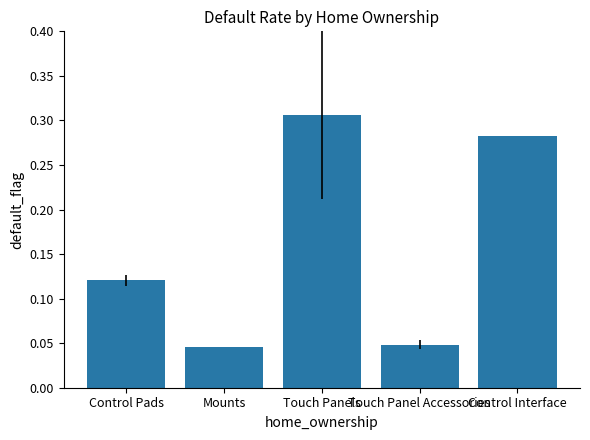

What position from the right is Mounts?

4